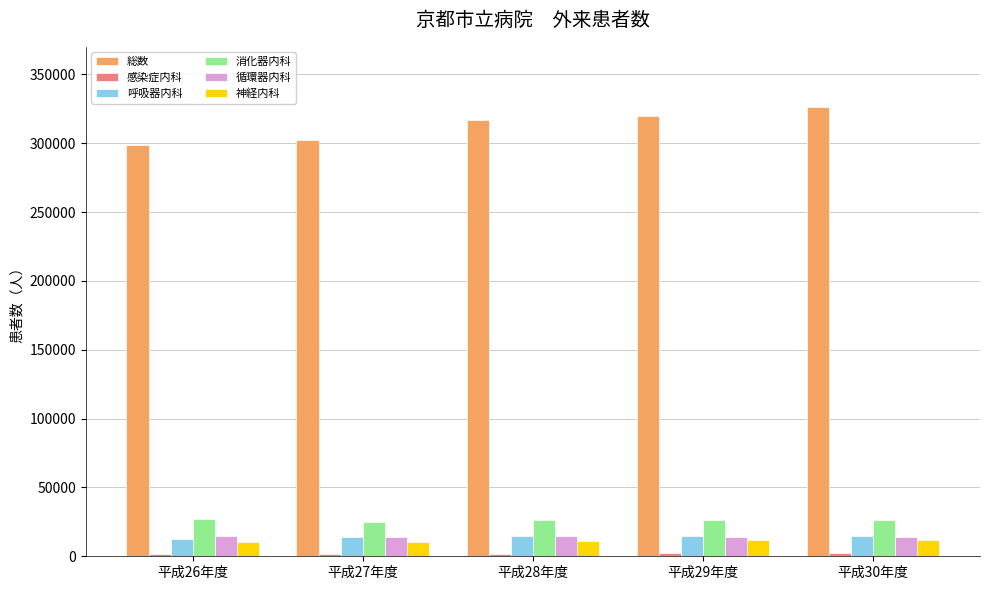

What is the maximum value for 神経内科?

11961